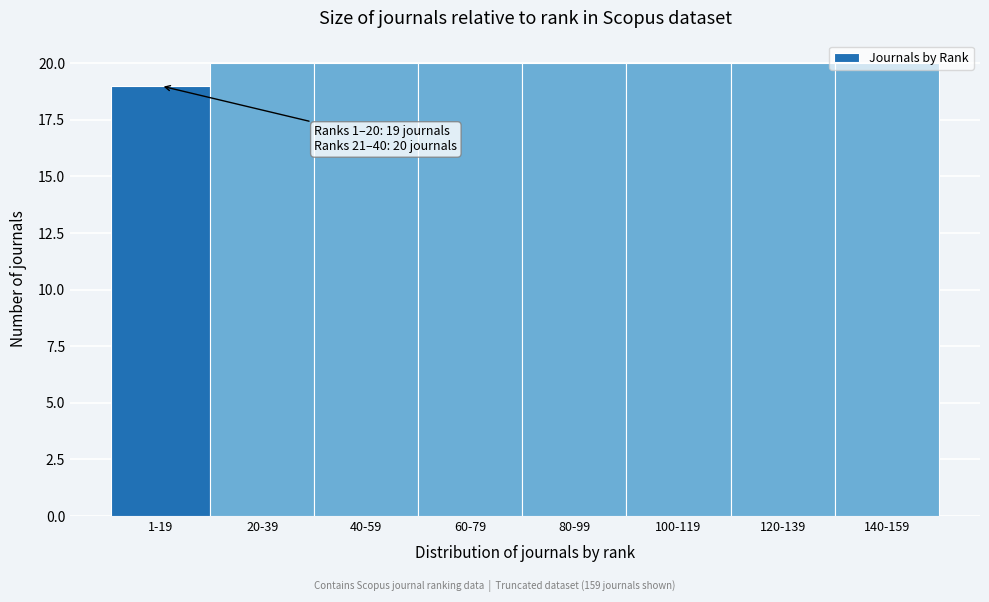

What is the minimum value shown in the chart?

19